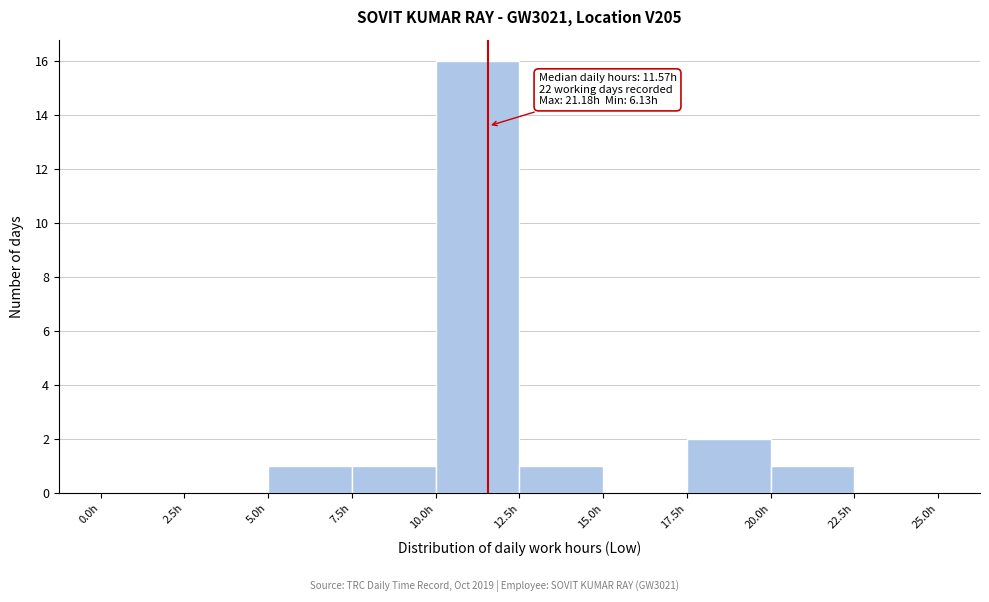

Which range on the x-axis has the tallest bar?

10.0 to 12.5